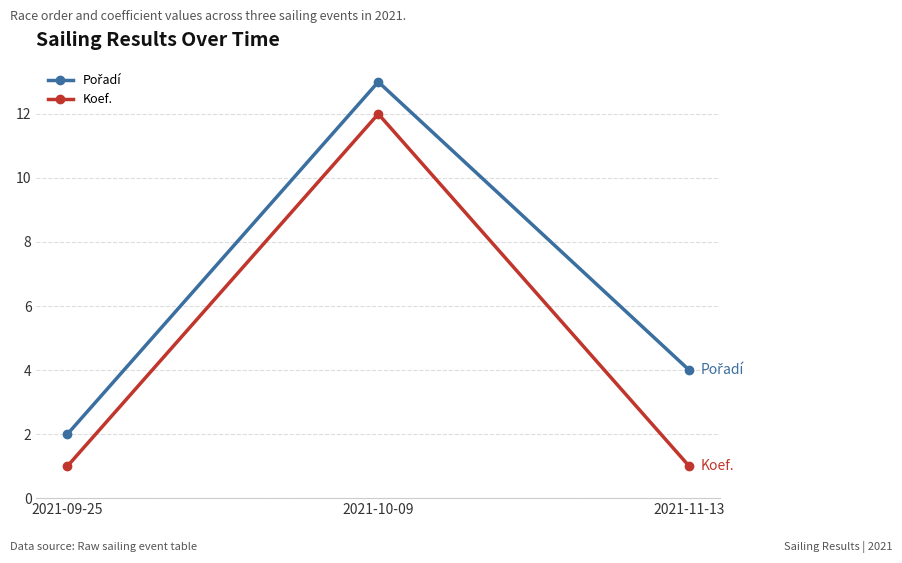

What position from the right is 2021-09-25?

3